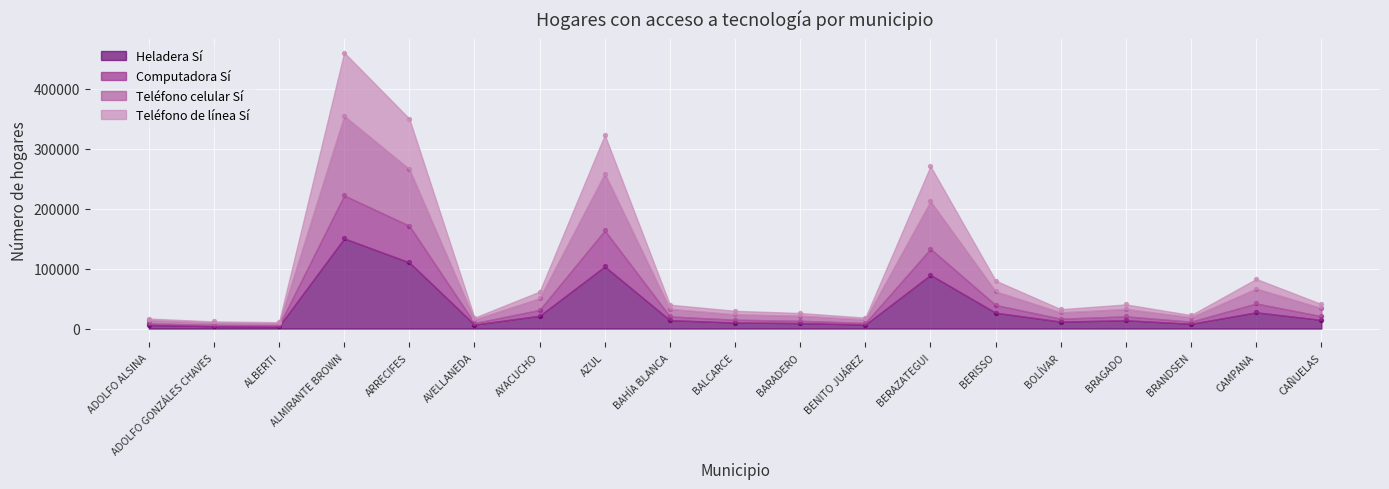

What are all the series names shown in the legend?

Heladera Sí, Computadora Sí, Teléfono celular Sí, Teléfono de línea Sí